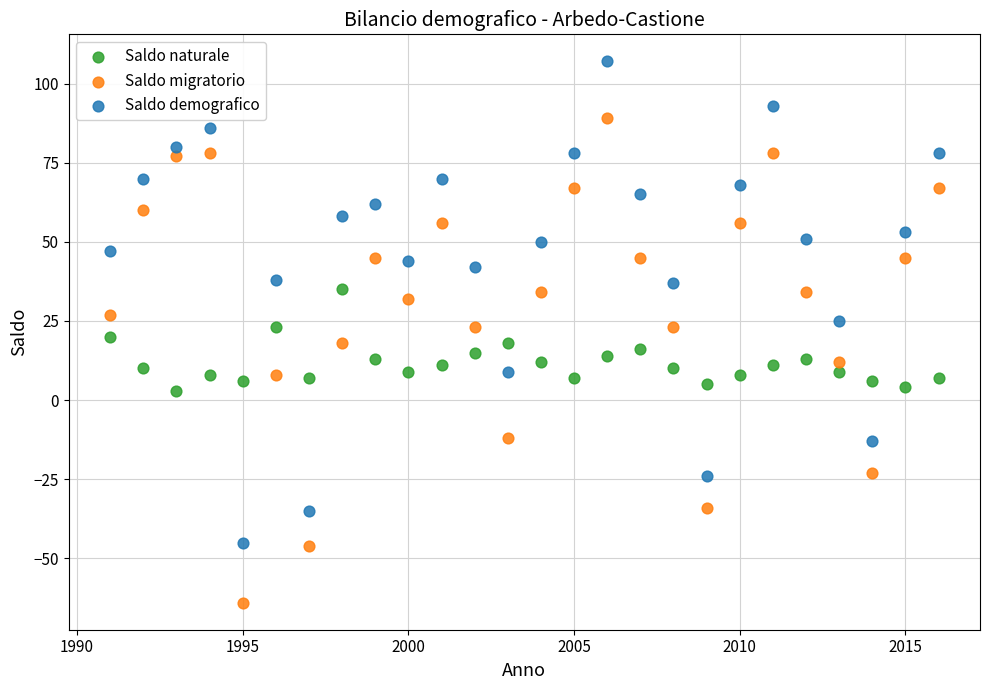

Across all data points, what is the range of Y values (max minus min)?

171